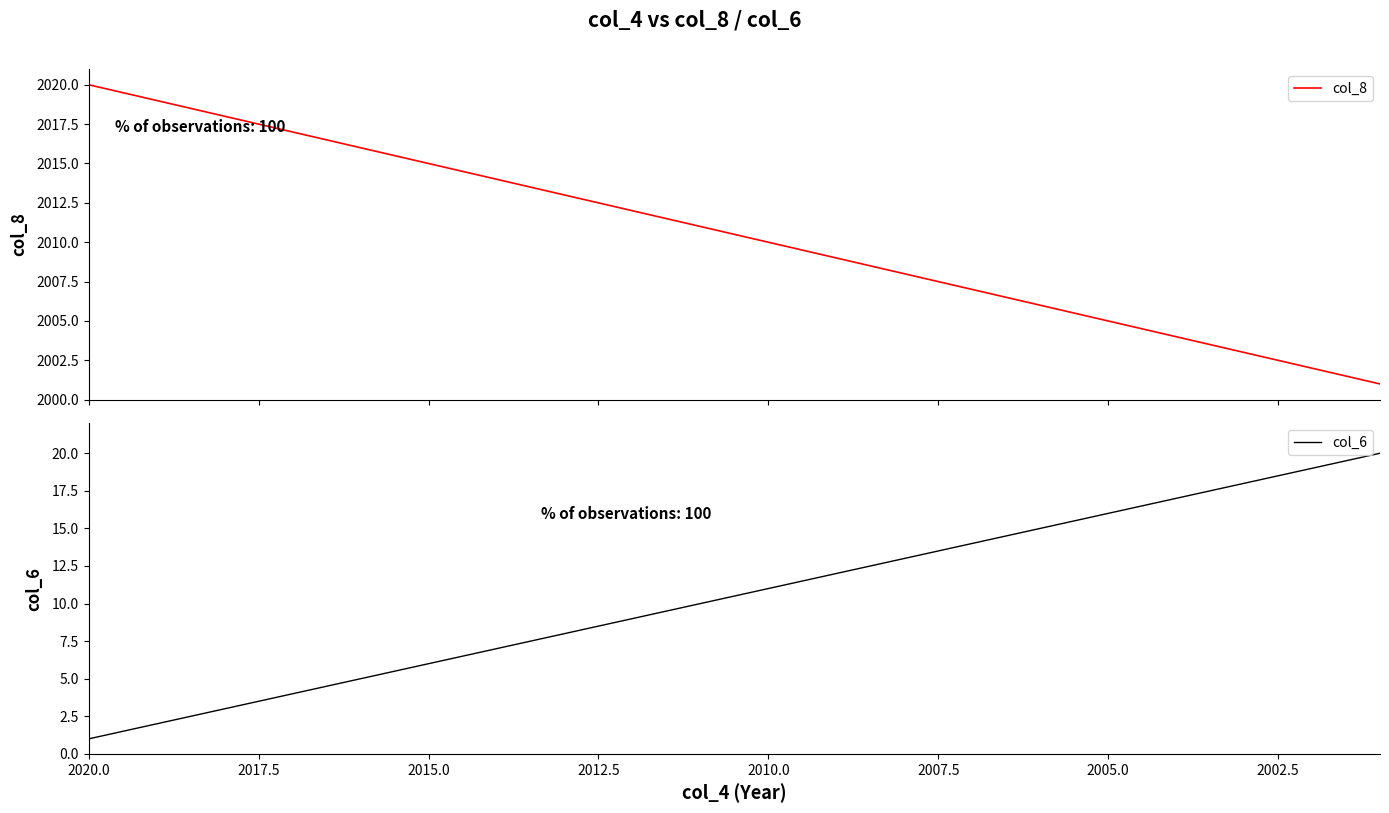

The value of col_8 at 2007.5 is 720. True or false?

False